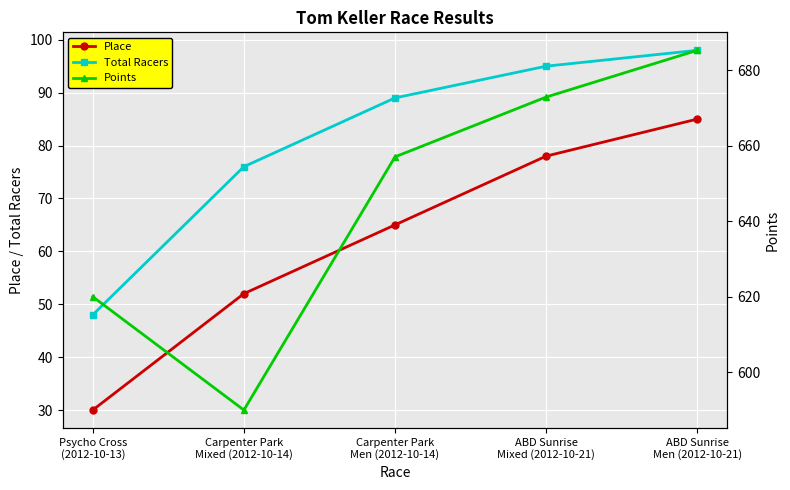

Is the value of Place at ABD Sunrise
Men (2012-10-21) greater than the value of Total Racers at ABD Sunrise
Mixed (2012-10-21)?

No